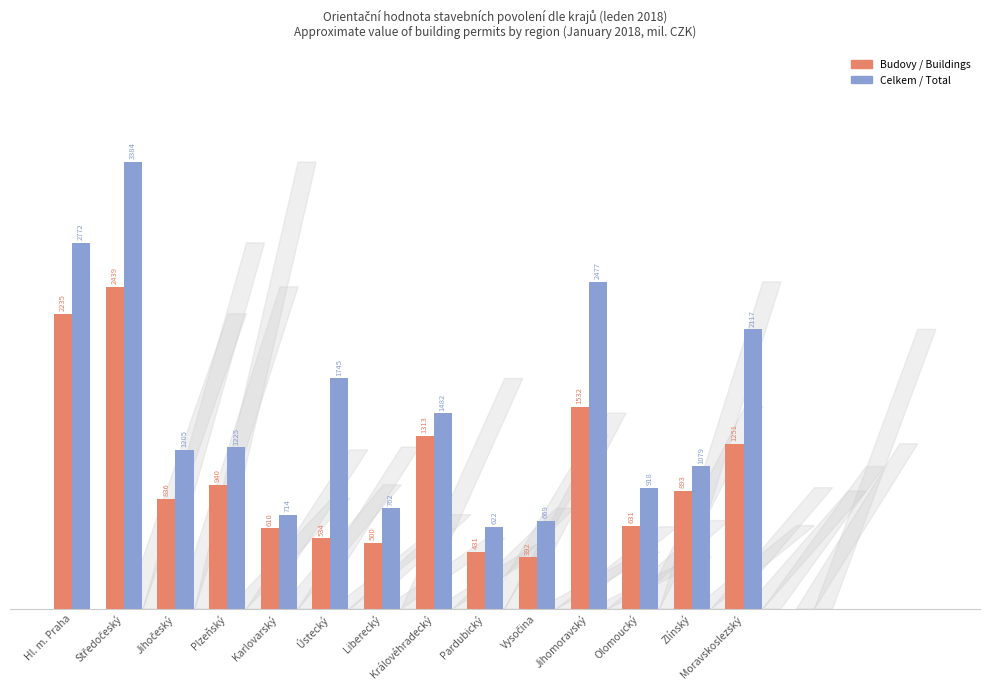

What is the minimum value for Budovy / Buildings?

392